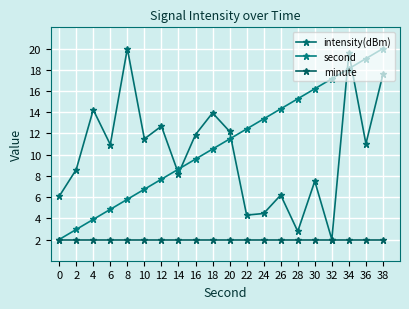

Reading left to right, what are all the values shown in this chart?

intensity(dBm): 0=6.1	2=8.6	4=14.2	6=10.9	8=20.0	10=11.5	12=12.7	14=8.2	16=11.9	18=13.9	20=12.2	22=4.3	24=4.5	26=6.2	28=2.8	30=7.5	32=2.0	34=19.6	36=11.0	38=17.6
second: 0=2.0	2=2.9	4=3.9	6=4.8	8=5.8	10=6.7	12=7.7	14=8.6	16=9.6	18=10.5	20=11.5	22=12.4	24=13.4	26=14.3	28=15.3	30=16.2	32=17.2	34=18.1	36=19.1	38=20.0
minute: 0=2.0	2=2.0	4=2.0	6=2.0	8=2.0	10=2.0	12=2.0	14=2.0	16=2.0	18=2.0	20=2.0	22=2.0	24=2.0	26=2.0	28=2.0	30=2.0	32=2.0	34=2.0	36=2.0	38=2.0